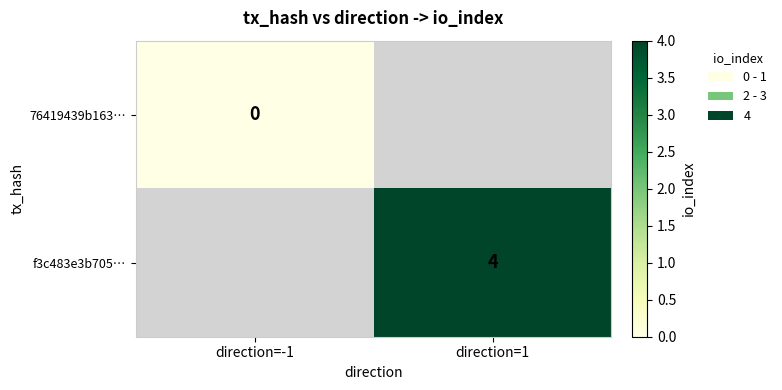

The value of f3c483e3b705… at direction=1 is 4. True or false?

True